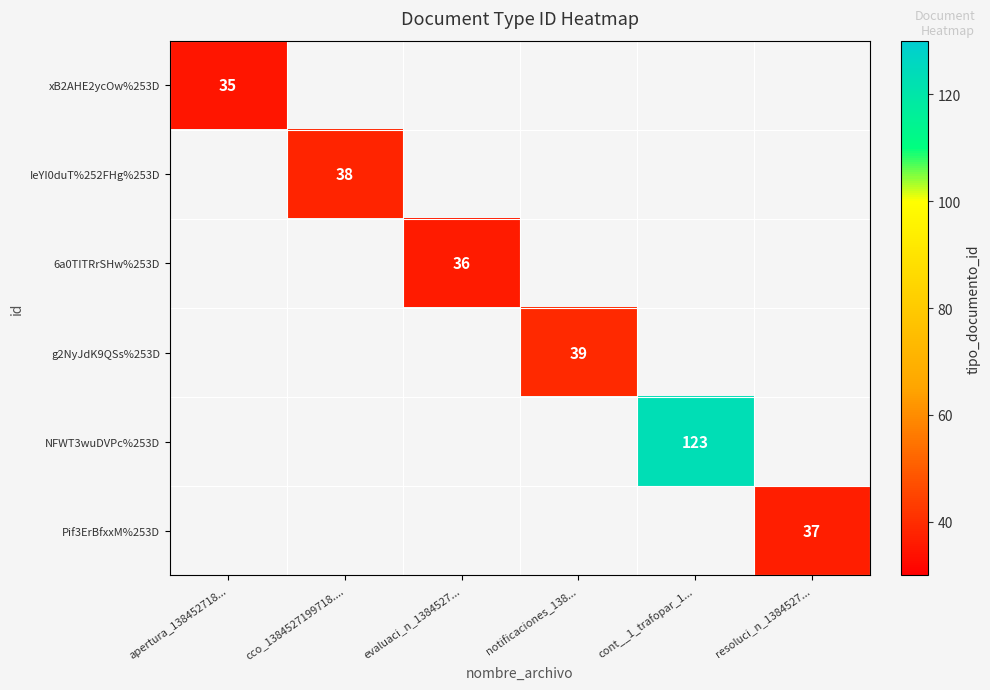

True or false: g2NyJdK9QSs%253D has a value of 19 at notificaciones_138....

False